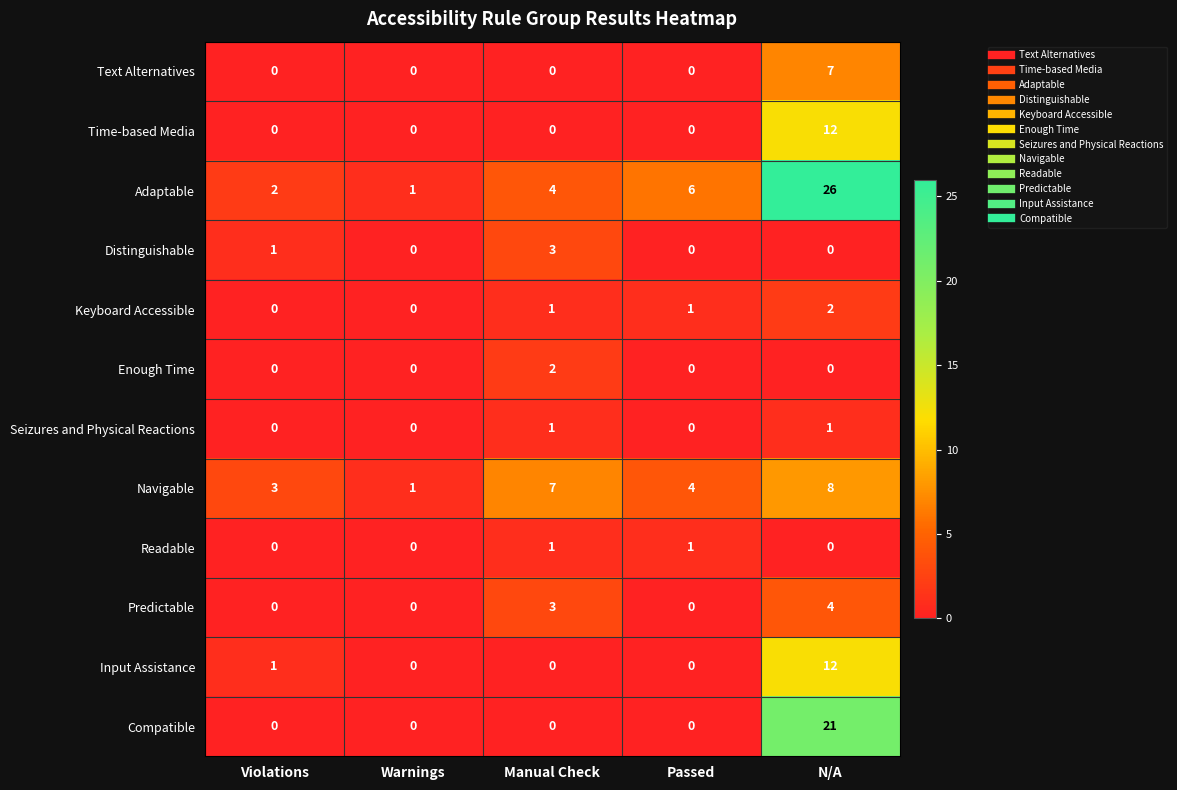

Count the Keyboard Accessible values in the range 0 to 1.

4